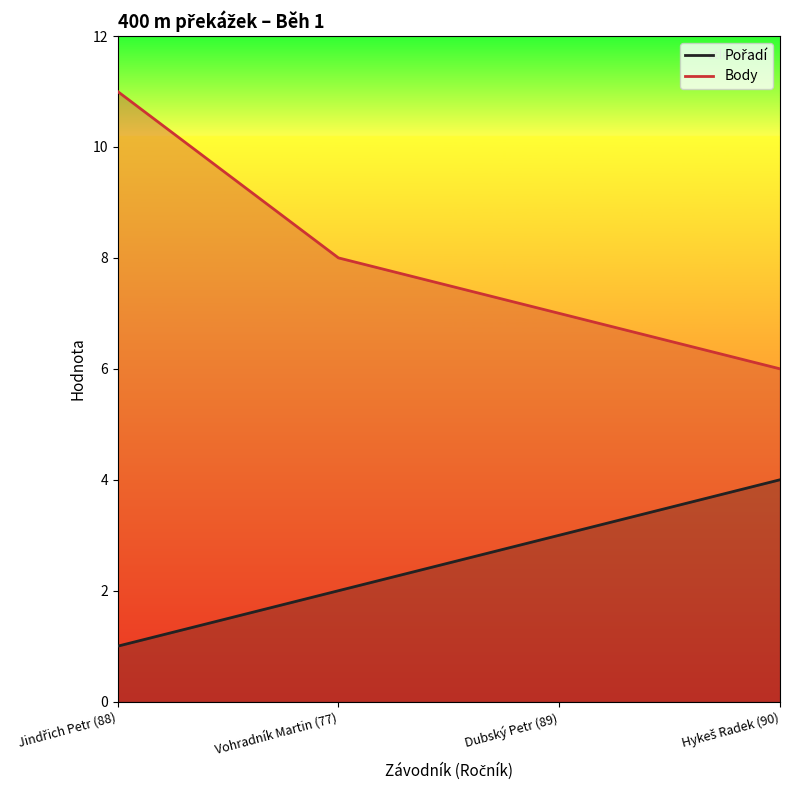

Which series changed the most between Jindřich Petr (88) and Vohradník Martin (77)?

Body